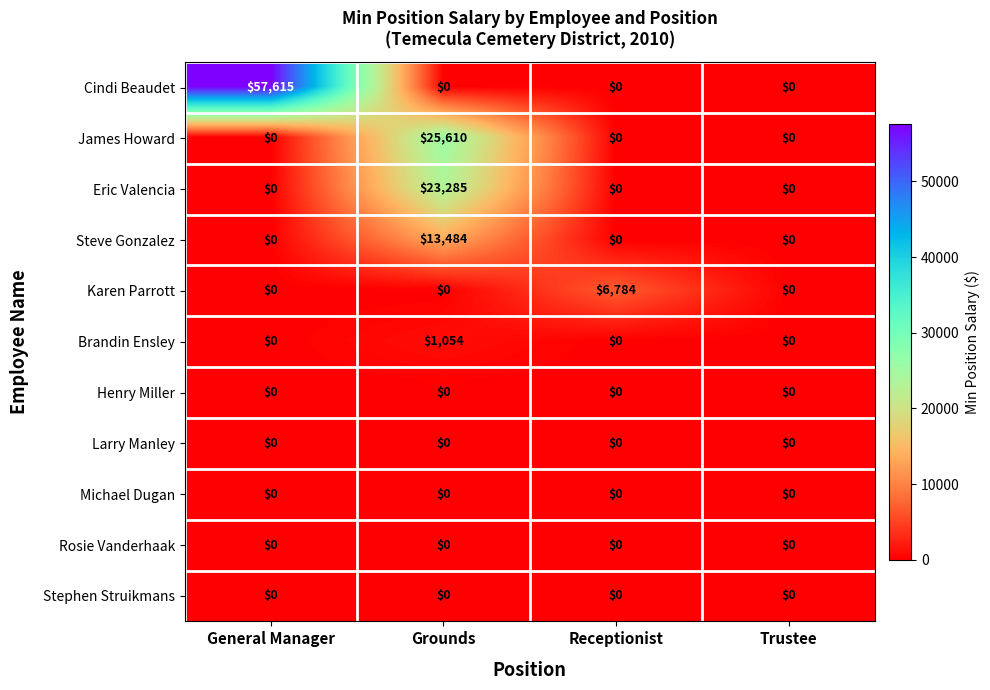

The James Howard series shows 25610 at Grounds. True or false?

True